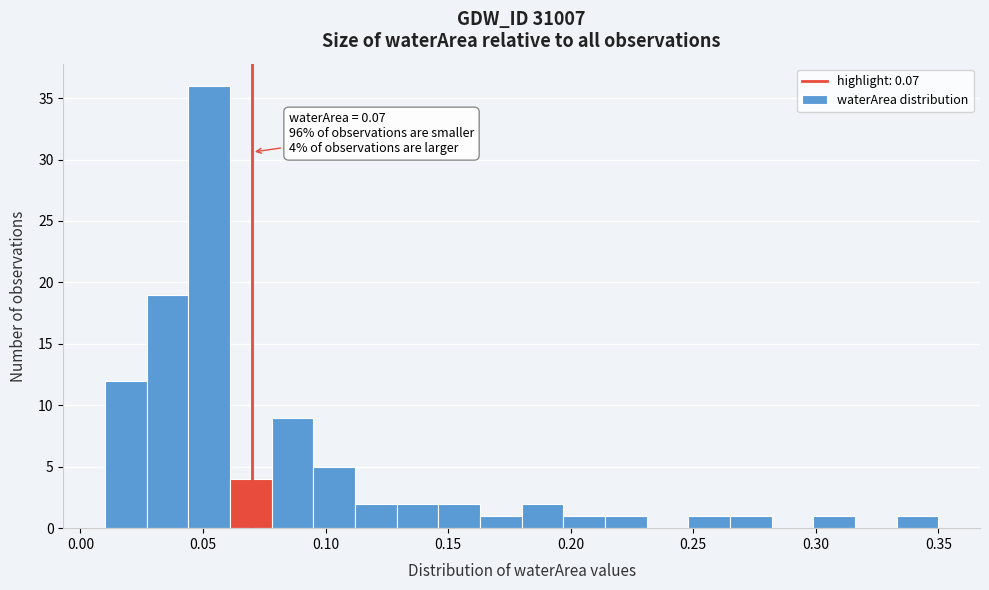

Around what value on the x-axis is the tallest bar? Give the approximate position of its centre, as read against the axis.

0.055